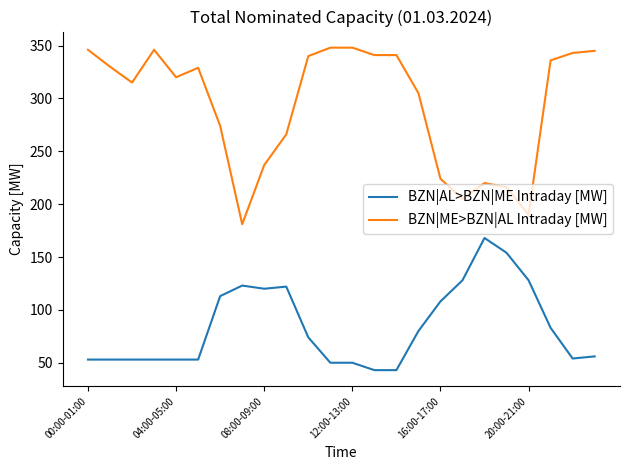

What is the difference between the maximum and minimum values in the BZN|AL>BZN|ME Intraday [MW] series?

125